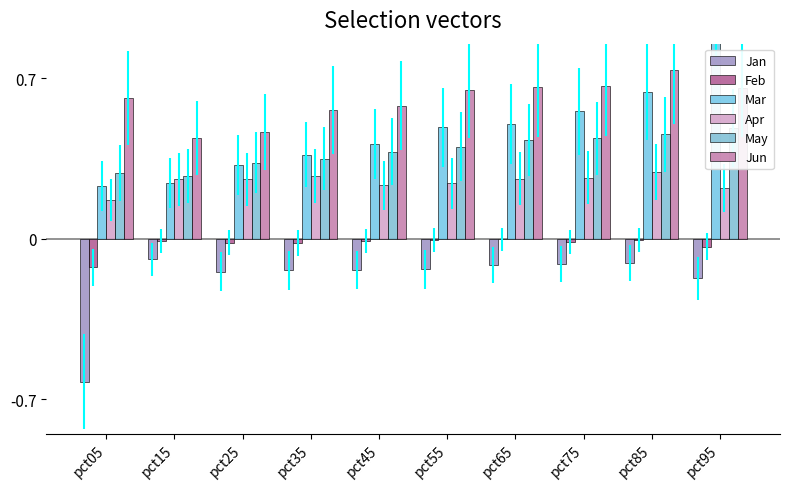

Which series has the largest range (max minus min)?

Mar